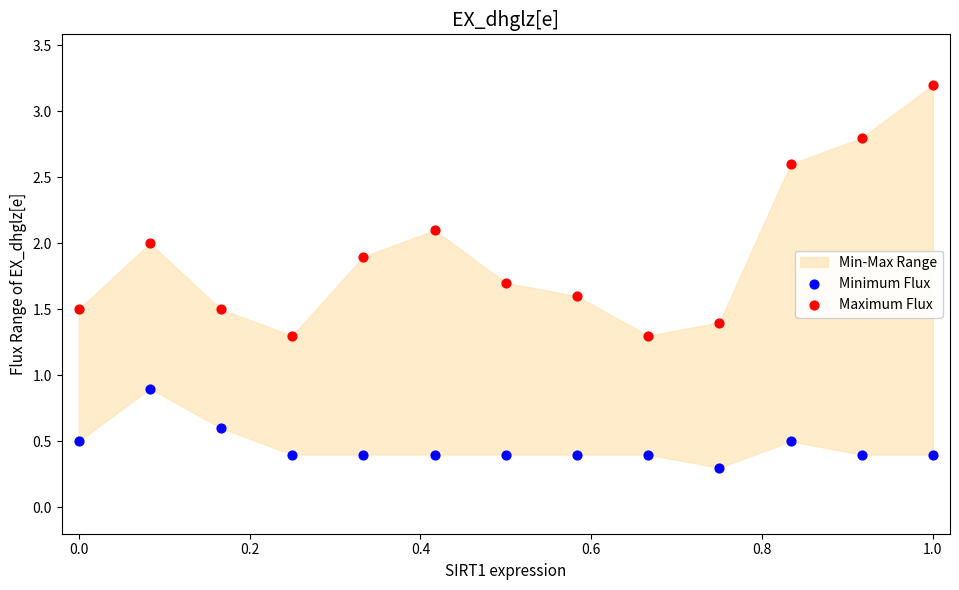

Which series reaches the maximum Y coordinate?

Maximum Flux